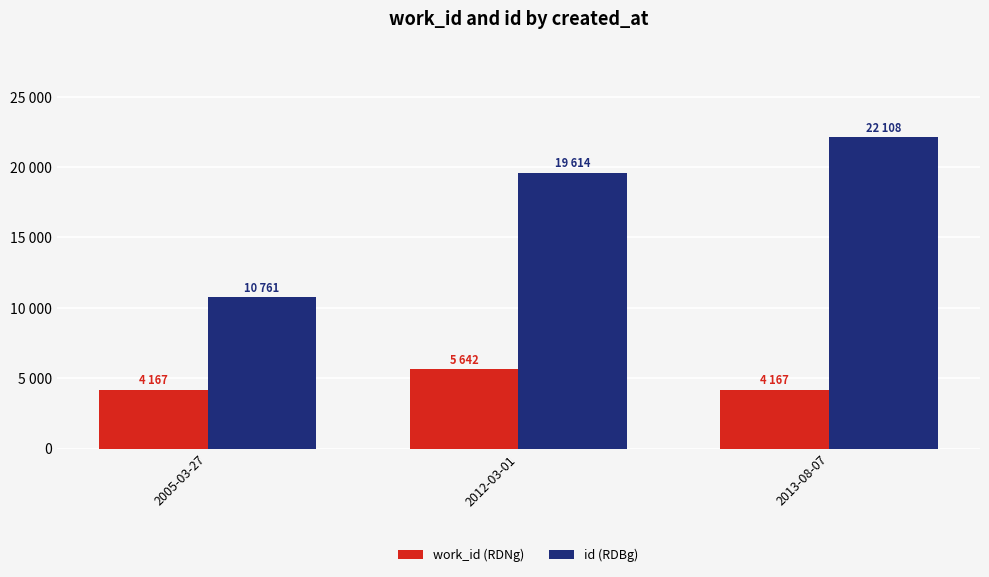

The value of id (RDBg) at 2005-03-27 is 15589. True or false?

False